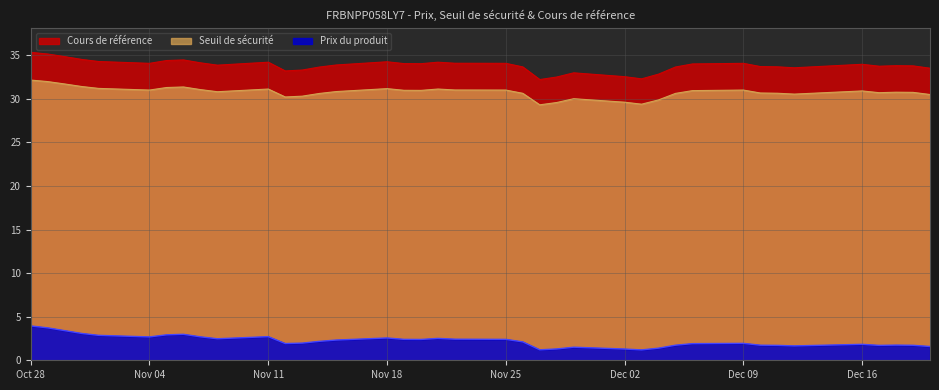

True or false: Prix du produit and Seuil de sécurité intersect in this chart.

False